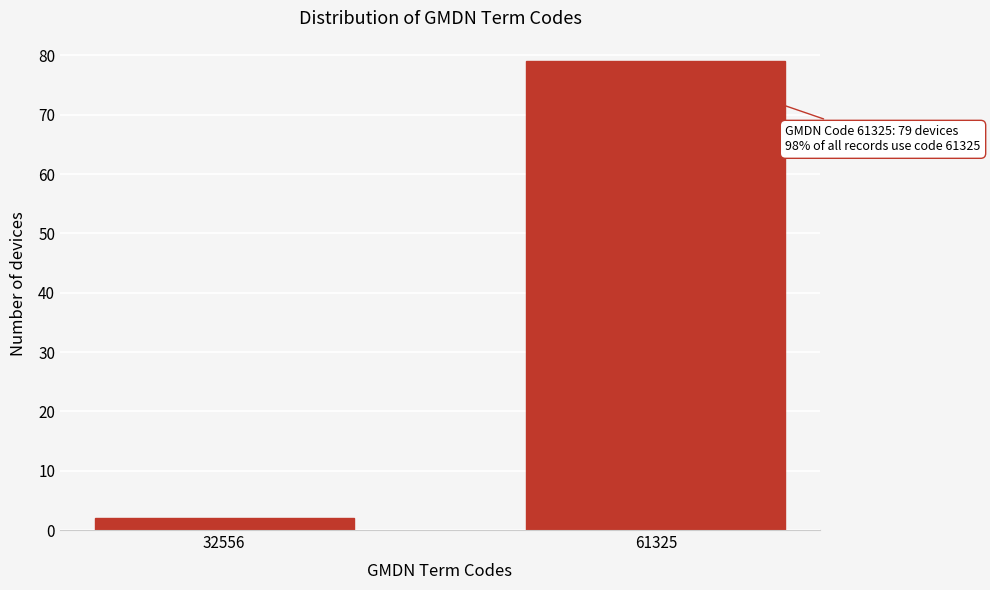

Reading left to right, what are all the values shown in this chart?

32556=2	61325=79